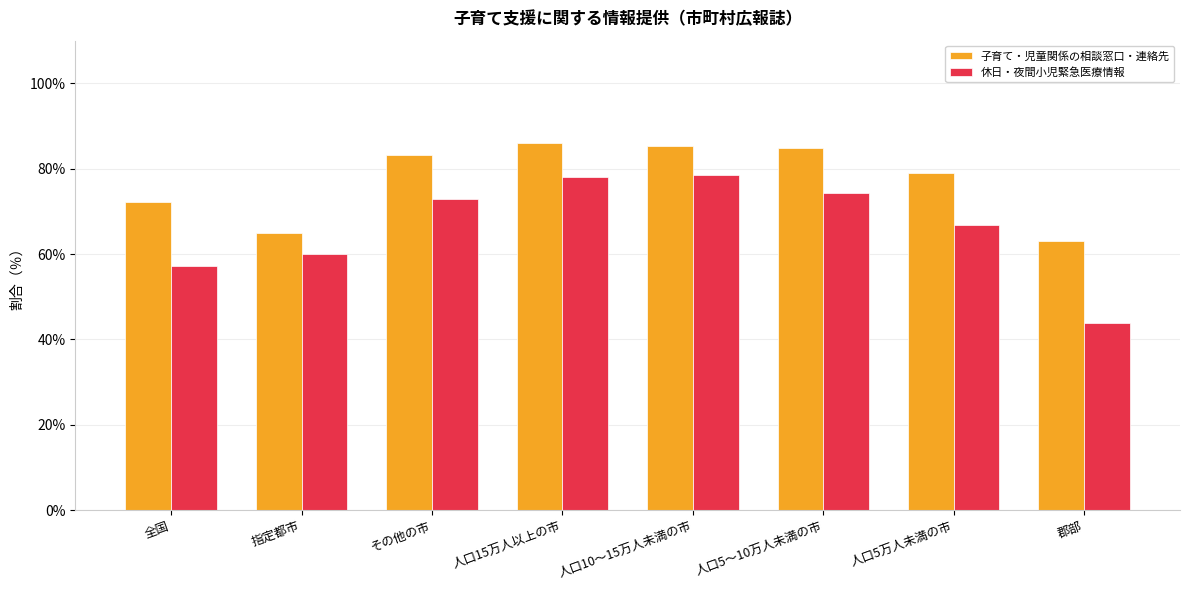

What is the difference between the second highest and minimum values in the 休日・夜間小児緊急医療情報 series?

34.3